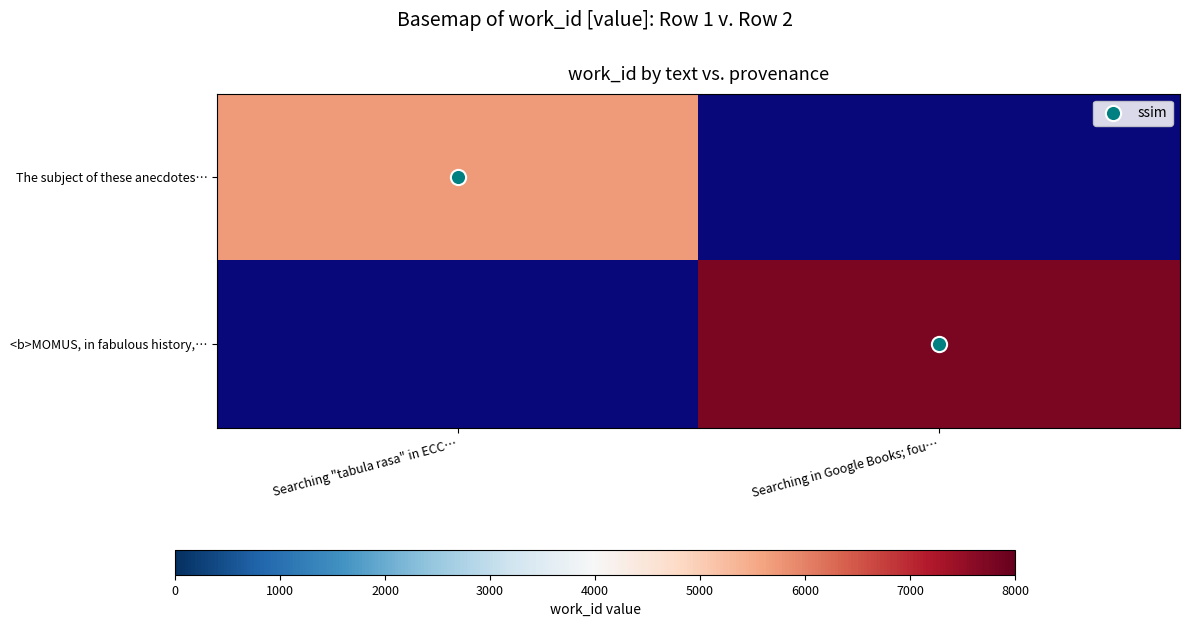

At which label does The subject of these anecdotes… reach its peak?

Searching "tabula rasa" in ECC…